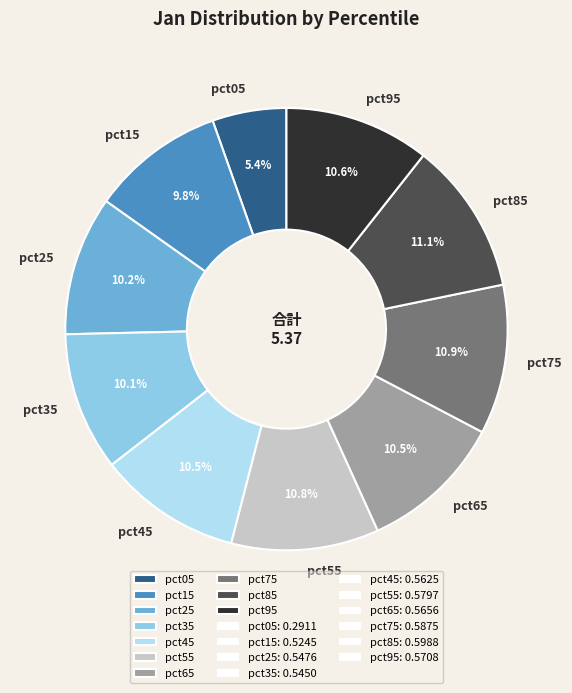

Does pct35 represent more than half of the total?

No